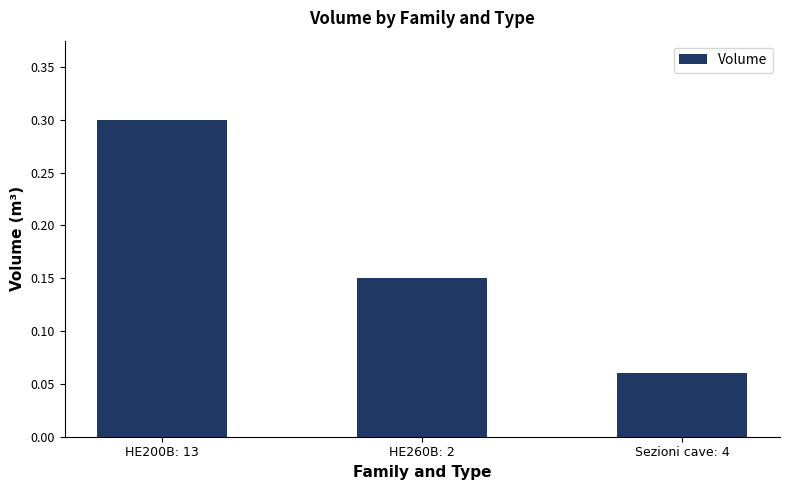

What is the maximum value shown in the chart?

0.3